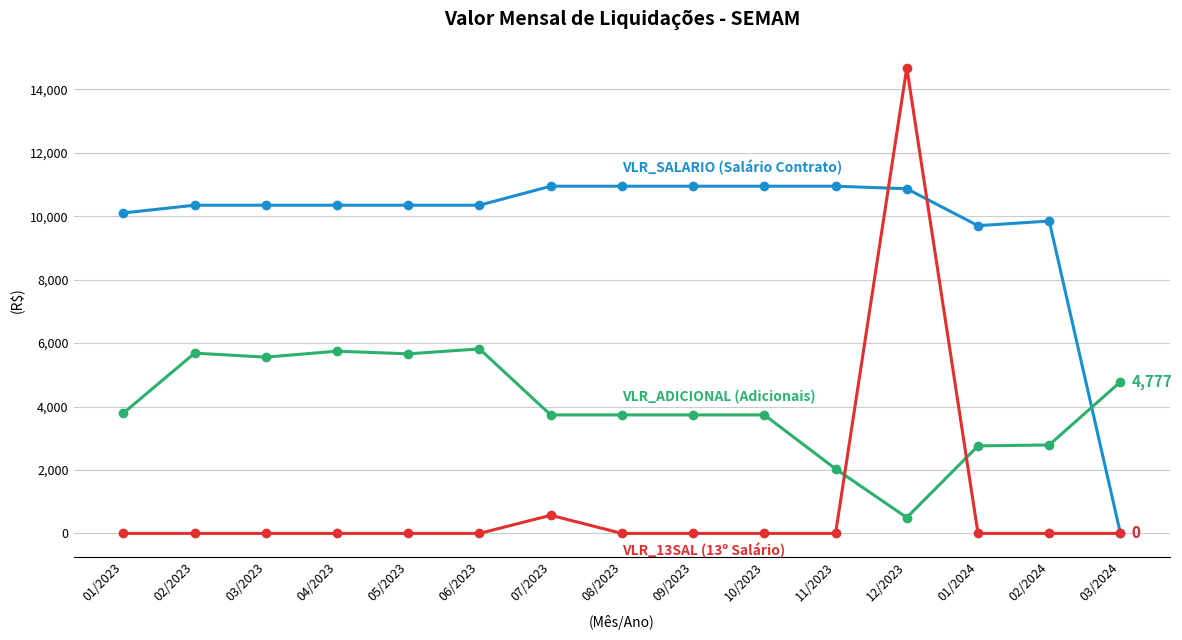

What is the label of the 9th point from the left?

09/2023